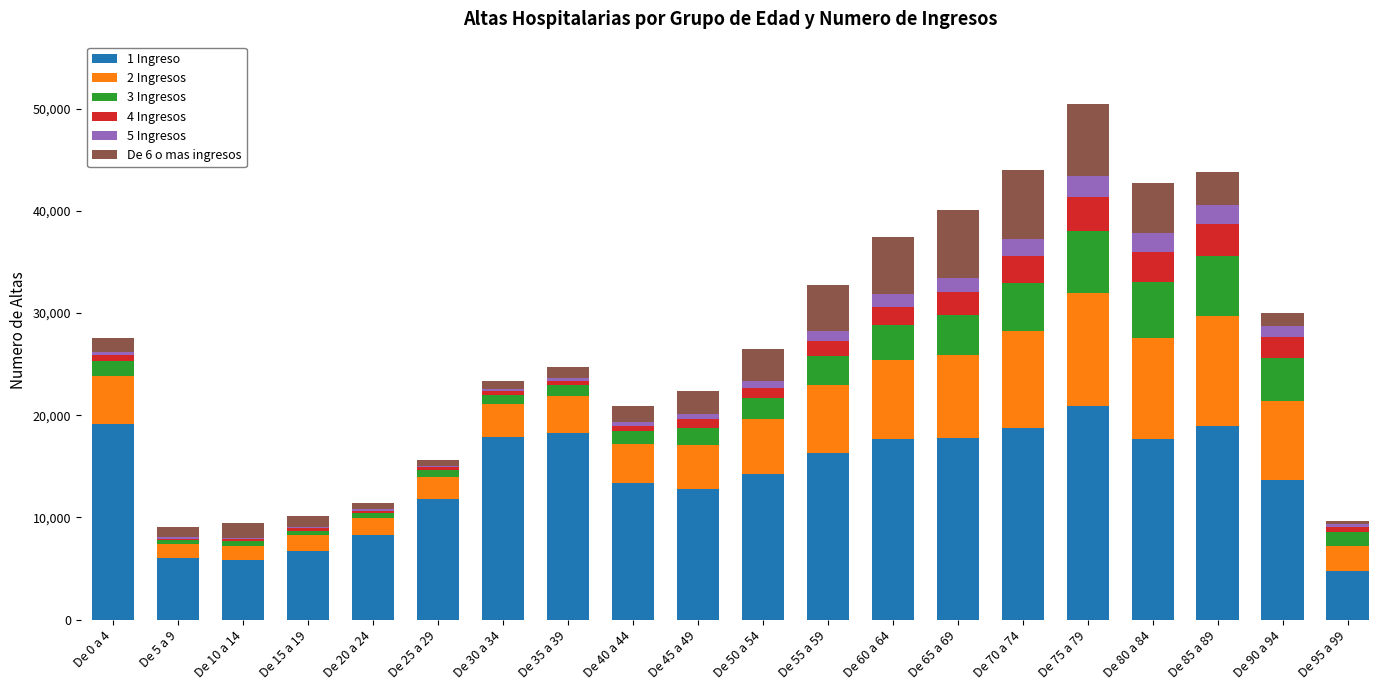

Which category has the highest value in the 1 Ingreso series?

De 75 a 79